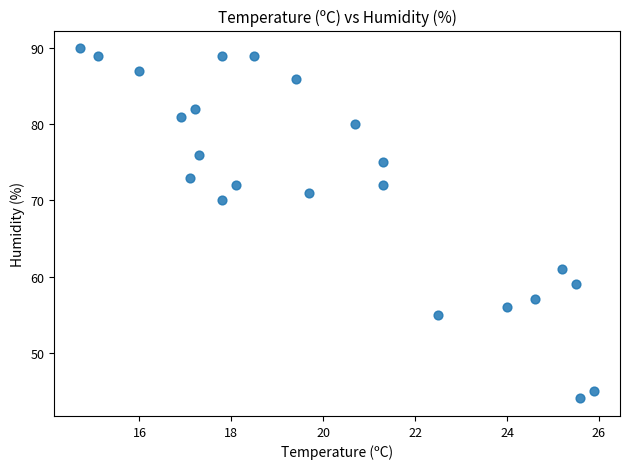

What is the range of Y values (max minus min)?

46